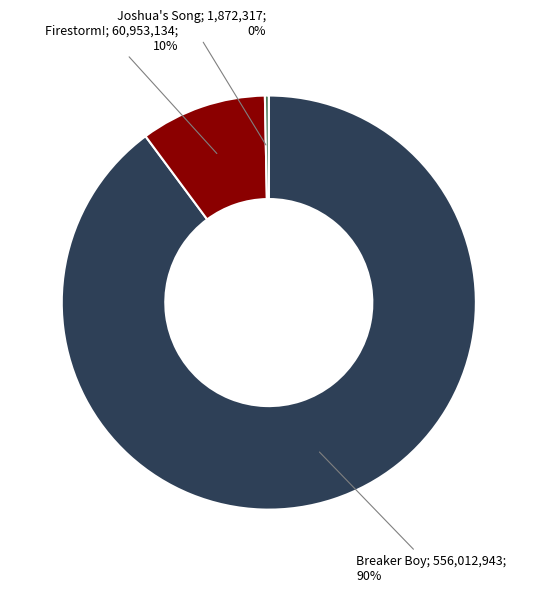

To the nearest percent, what is the average slice percentage?

33%